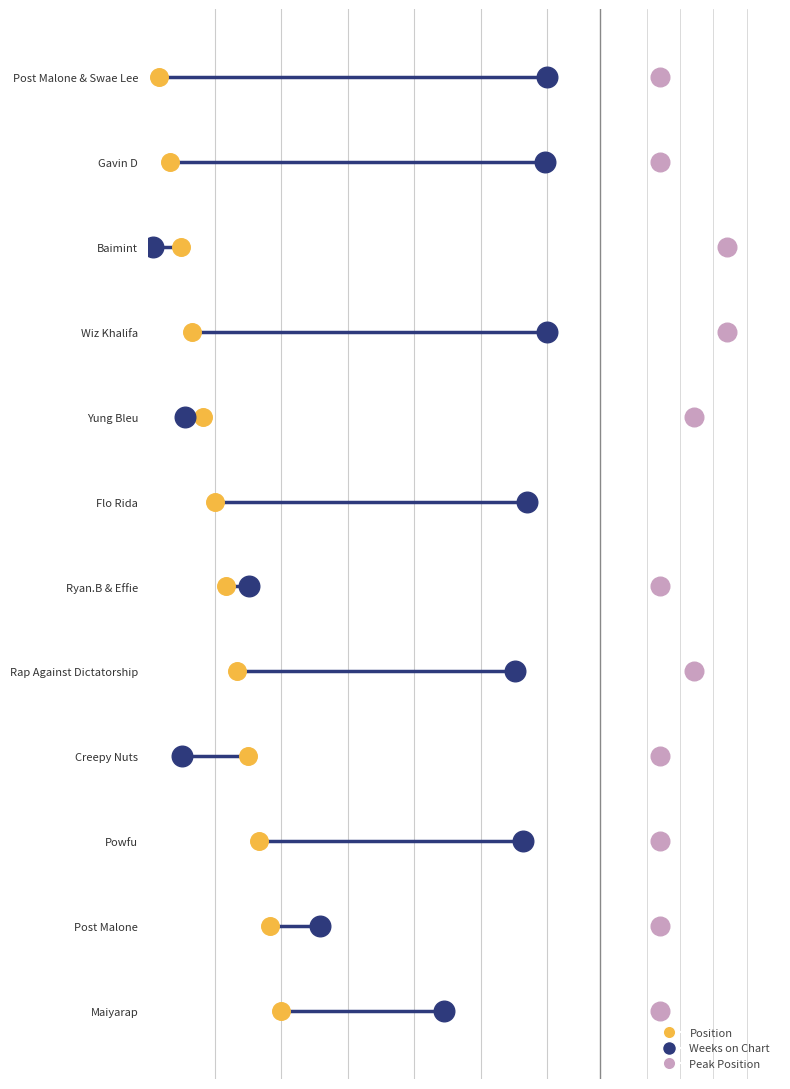

At how many categories does at least one series exceed 10?

1